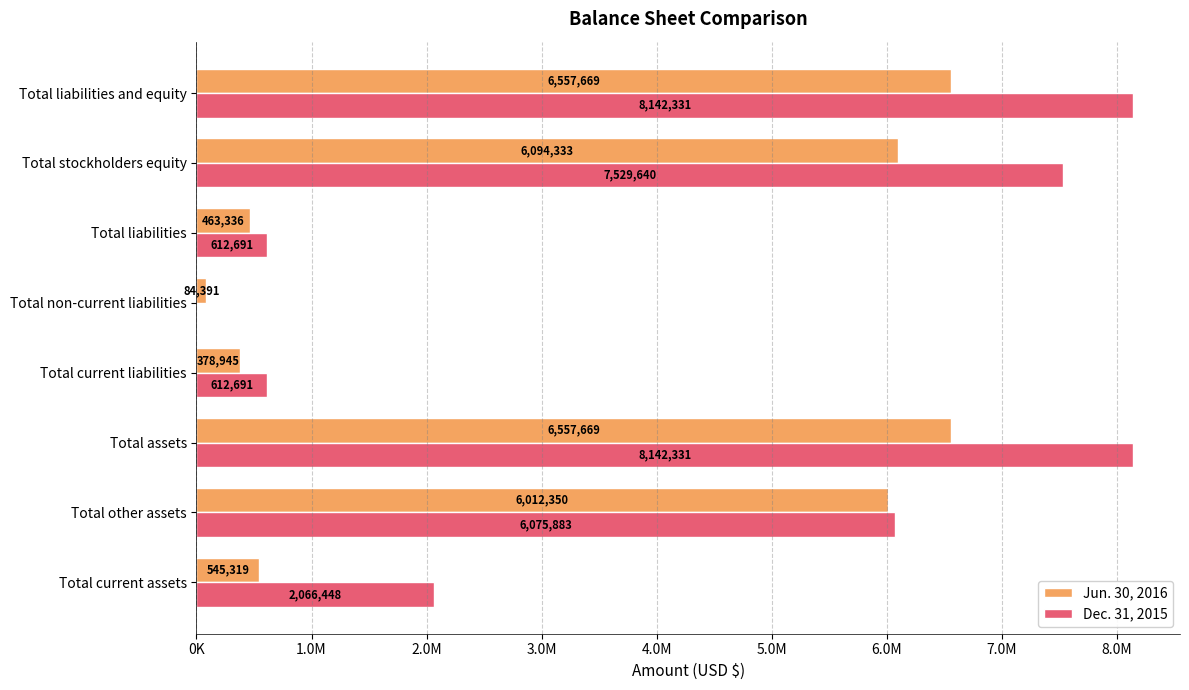

What are all the series names shown in the legend?

Jun. 30, 2016, Dec. 31, 2015